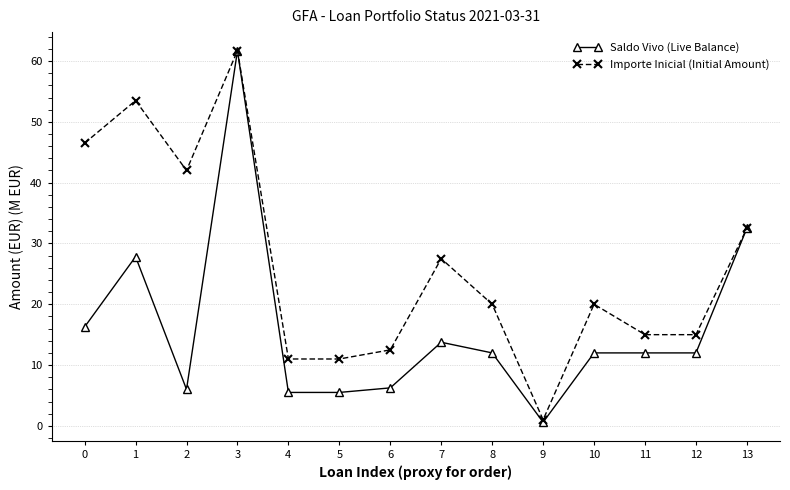

What is the maximum value for Saldo Vivo (Live Balance)?

61.7